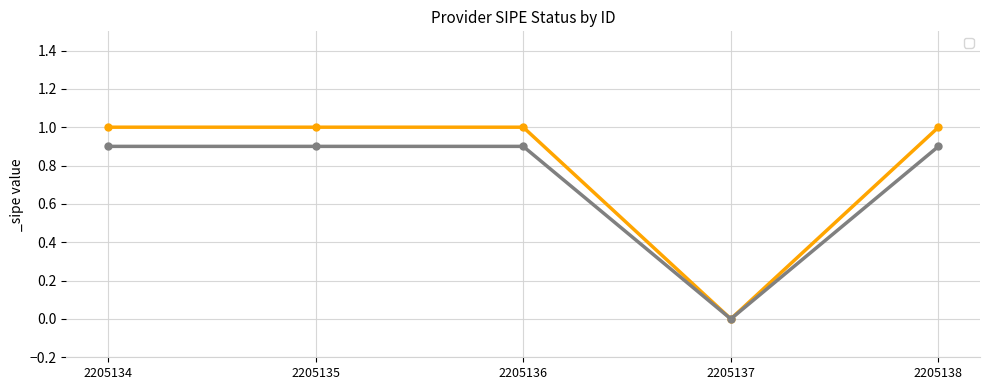

Which has a higher value, 2205135 or 2205136?

2205135